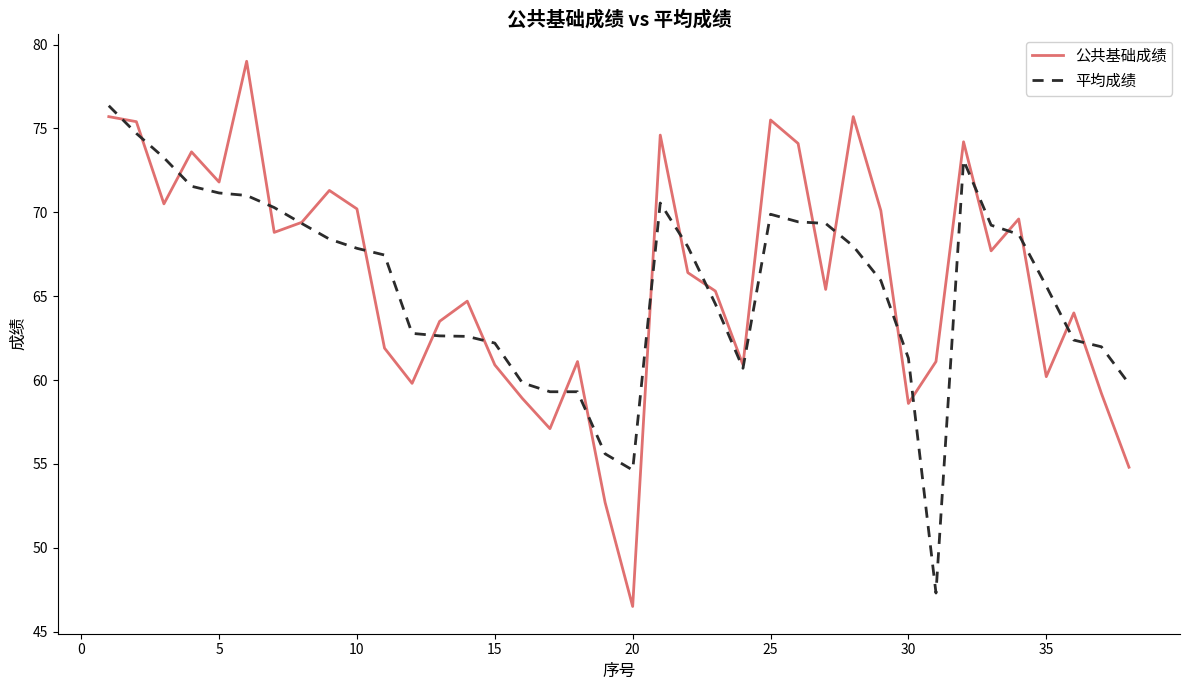

Which series ends up on top after the final intersection of 公共基础成绩 and 平均成绩?

平均成绩